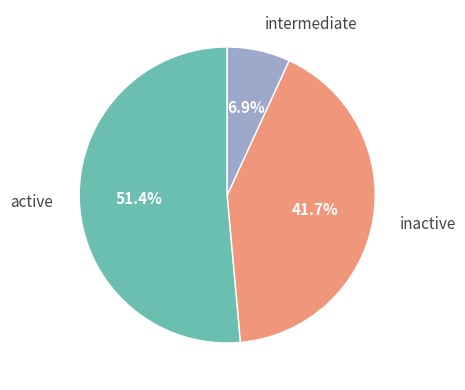

To the nearest percent, what is the average slice percentage?

33%